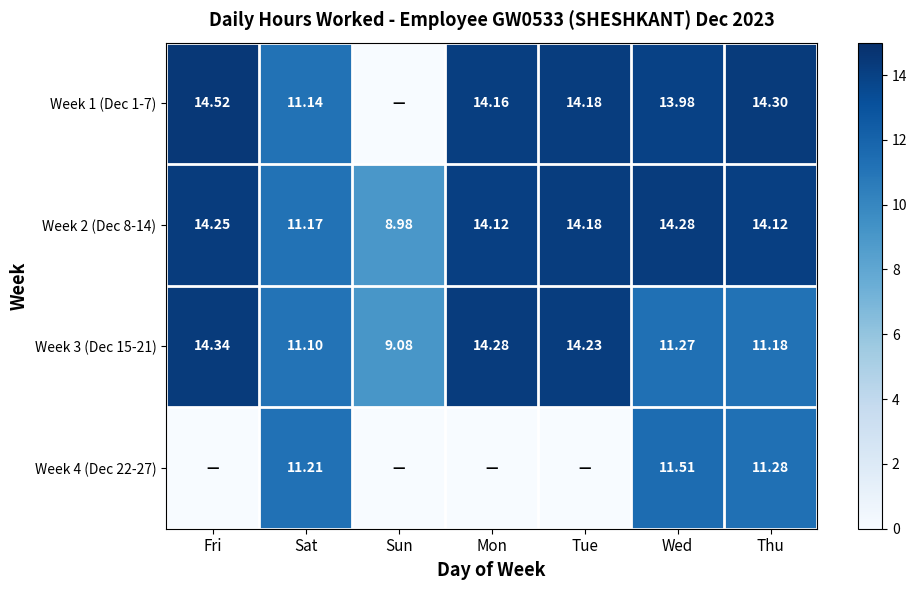

Rank the categories by Week 3 (Dec 15-21) value from highest to lowest.

Fri, Mon, Tue, Wed, Thu, Sat, Sun